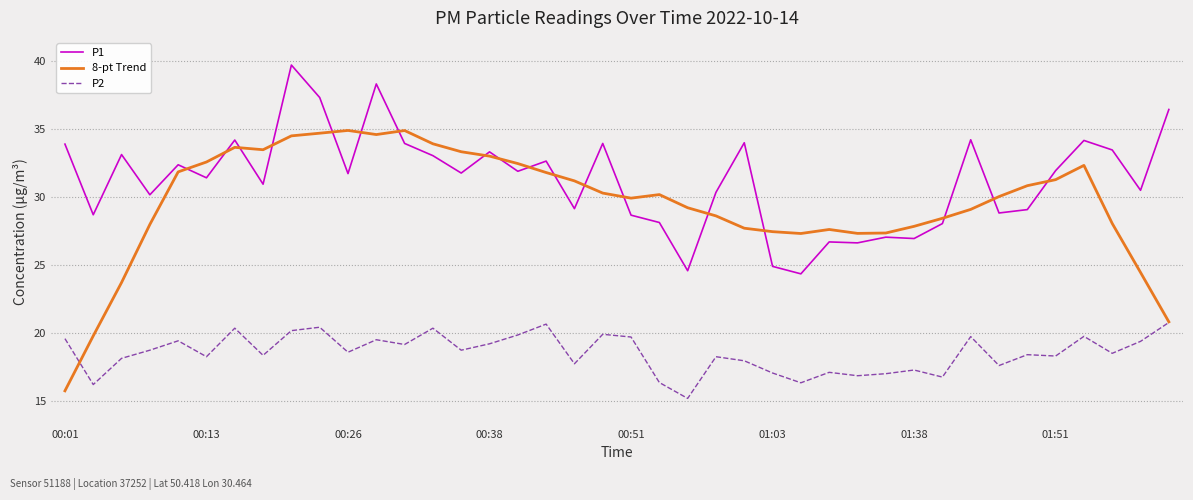

List the series in order of their peak value, highest first.

P1, 8-pt Trend, P2